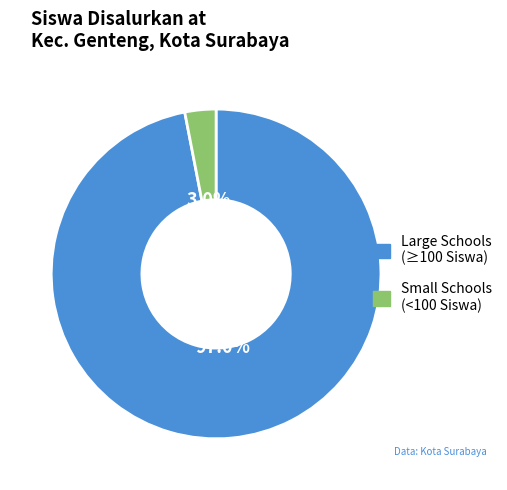

Does any single category account for the majority?

Yes